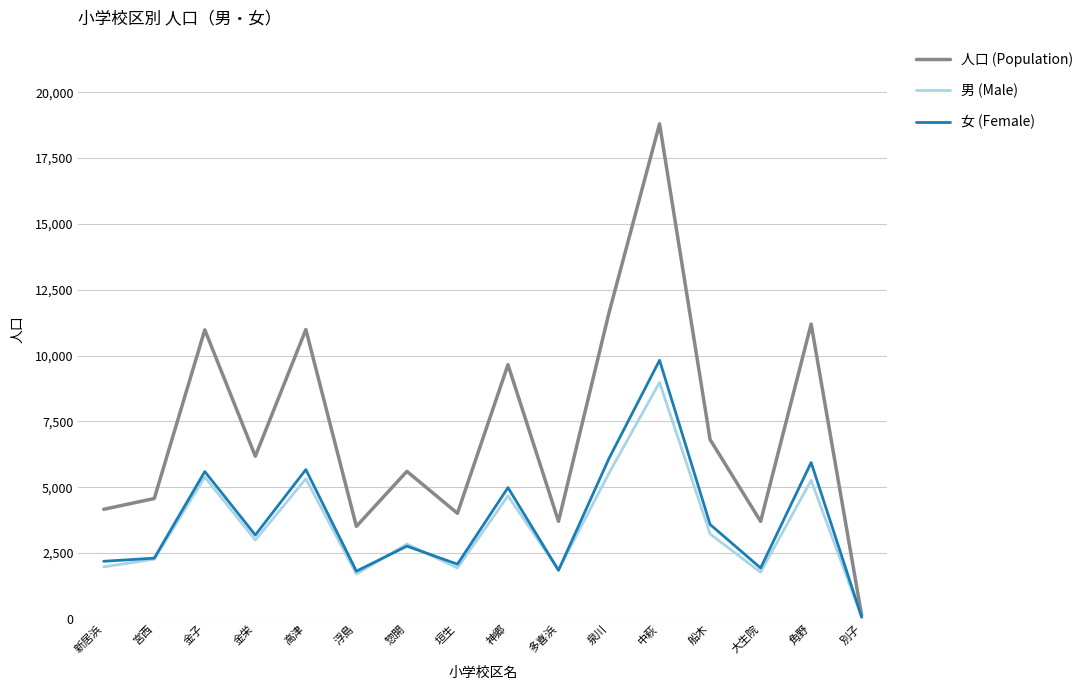

Is it true that 女 (Female) equals 5669 at 高津?

True